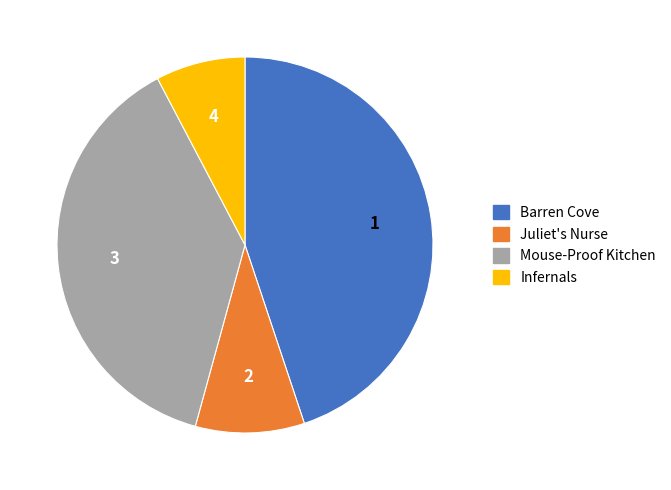

Does any single category account for the majority?

No